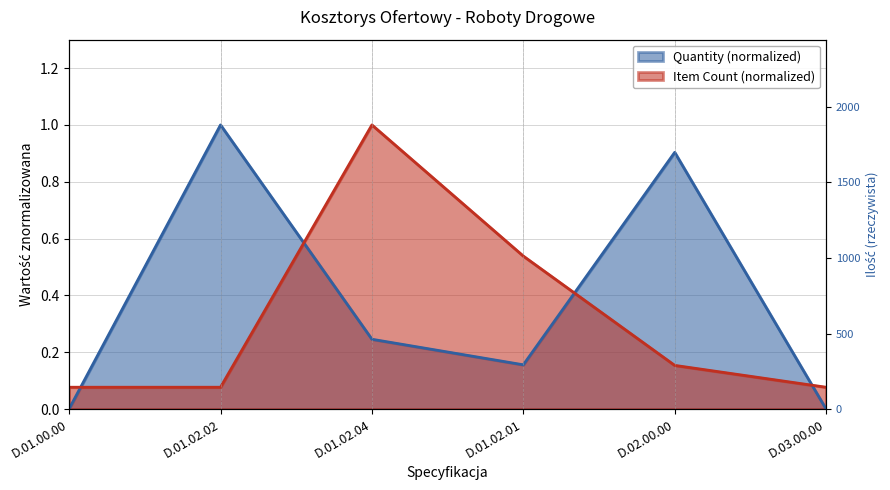

At how many categories does at least one series exceed 0?

6